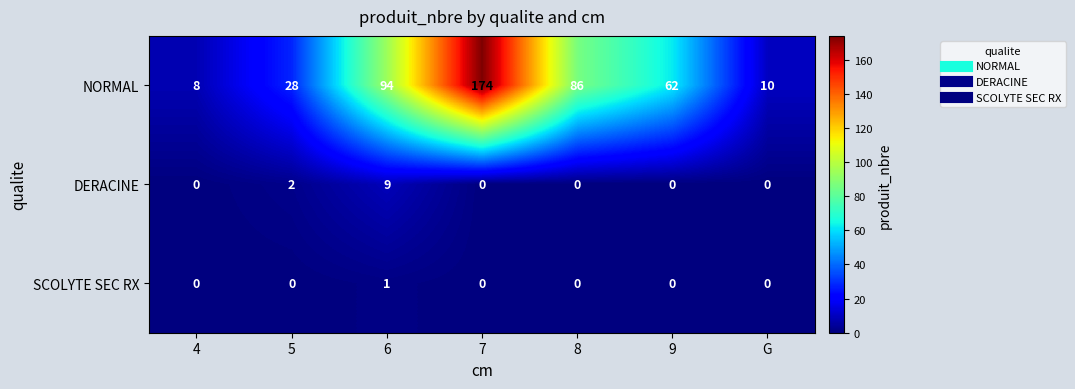

What is the sum of the DERACINE values at 6 and 4?

9